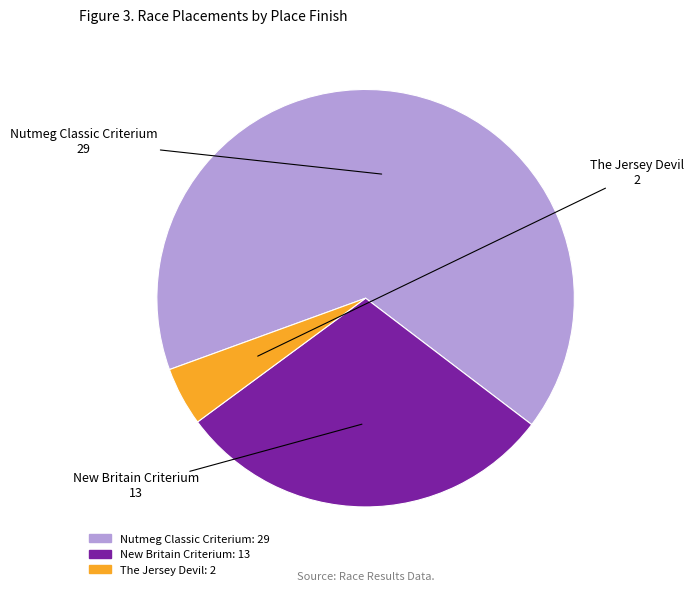

How many segments does this pie chart have?

3